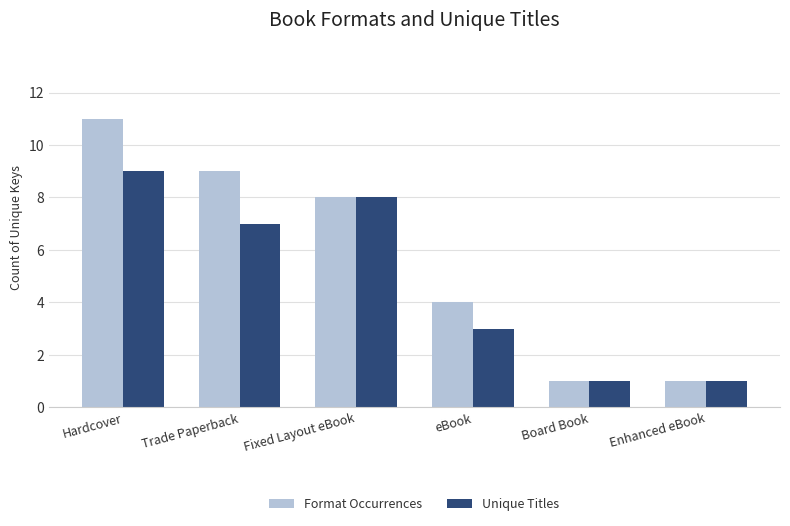

The value of Unique Titles at Fixed Layout eBook is 8. True or false?

True